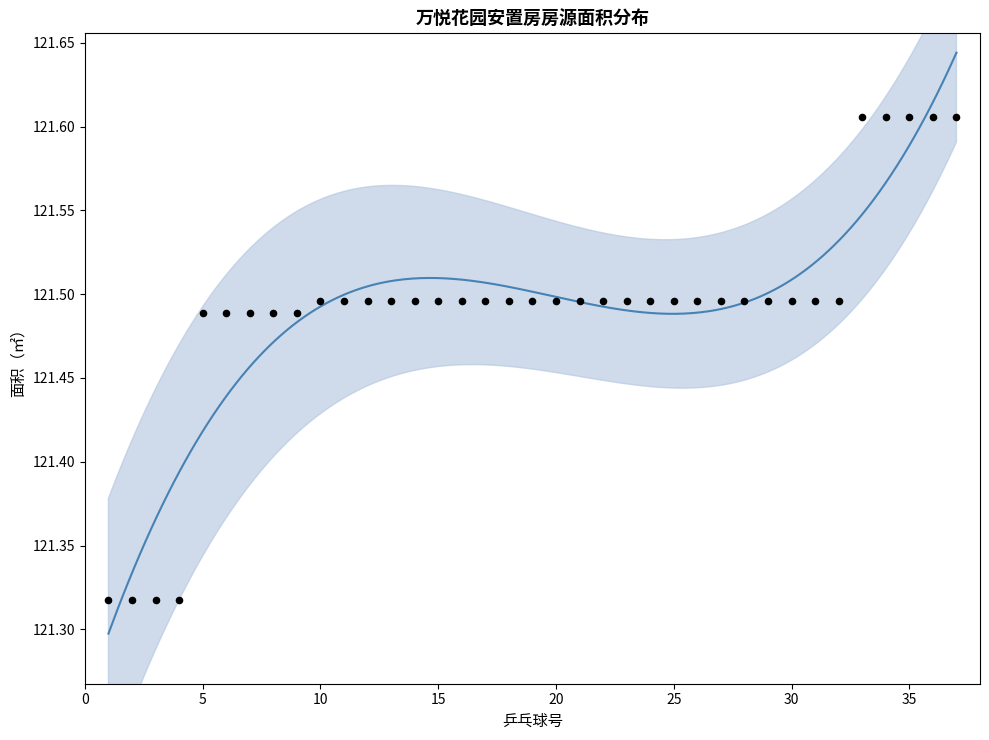

What is the ratio of the value at 25 to the value at 17?

1.0